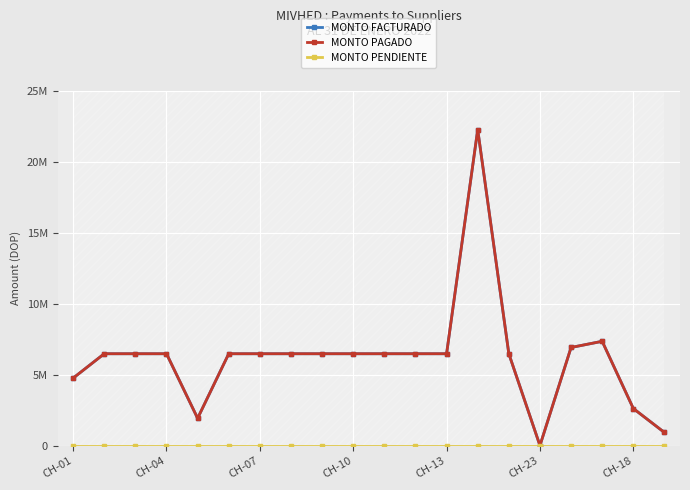

At 13, list the series in order from smallest to largest.

MONTO PENDIENTE, MONTO FACTURADO, MONTO PAGADO